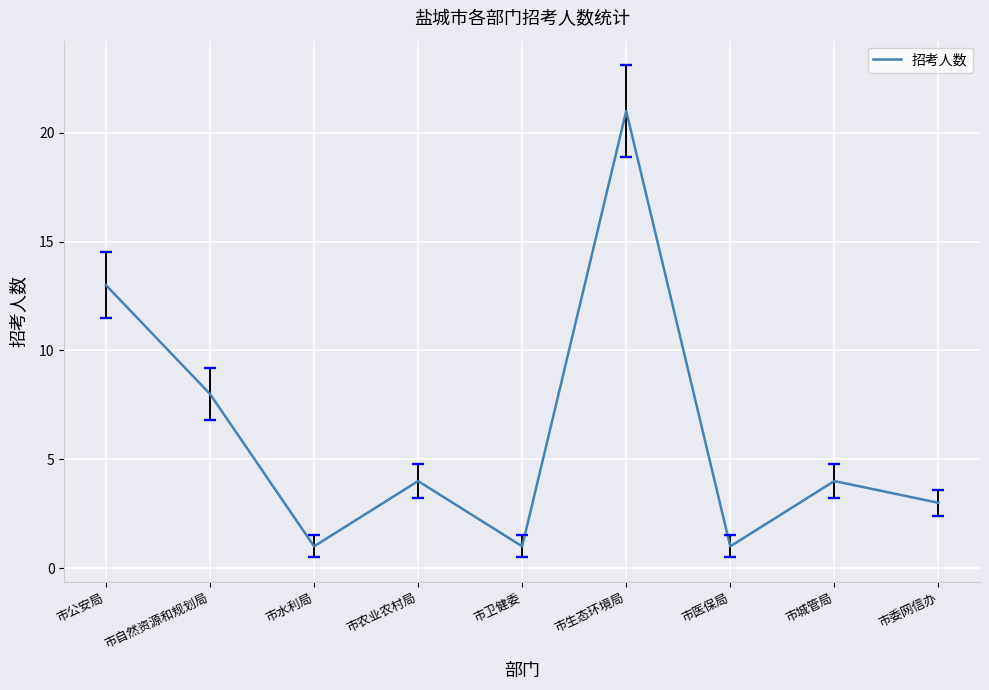

Is this an area chart (filled region under the line)?

No